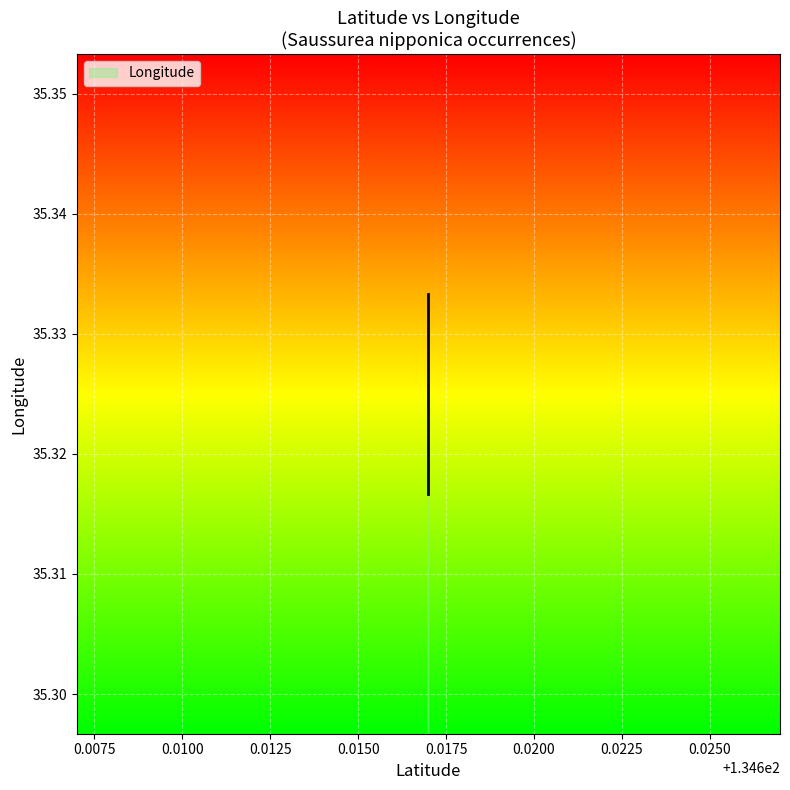

List the labels in order of value, largest first.

134.617, 134.617, 134.617, 134.617, 134.617, 134.617